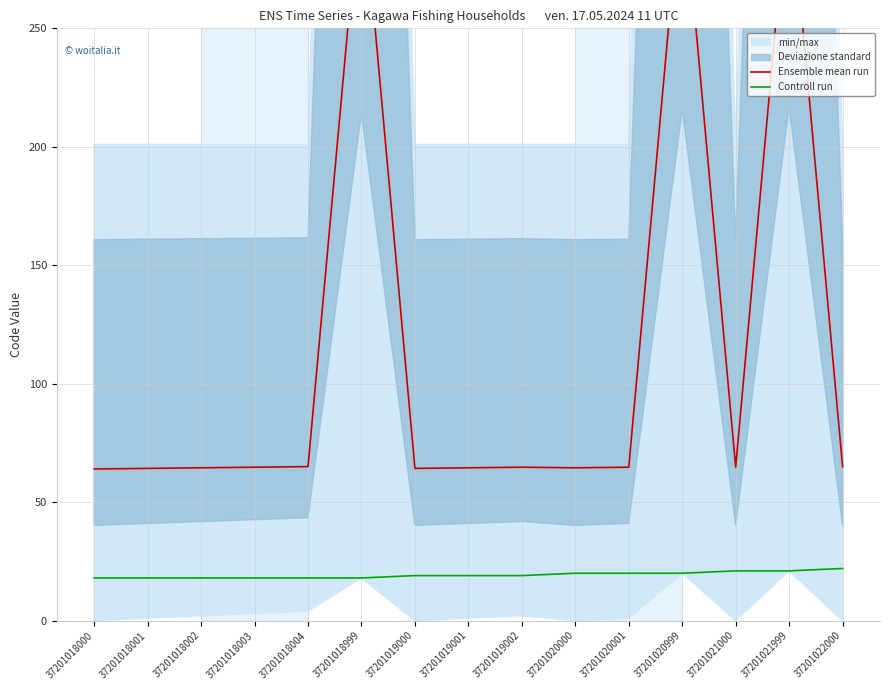

What is the difference between the highest and lowest values at 37201018003?

46.8